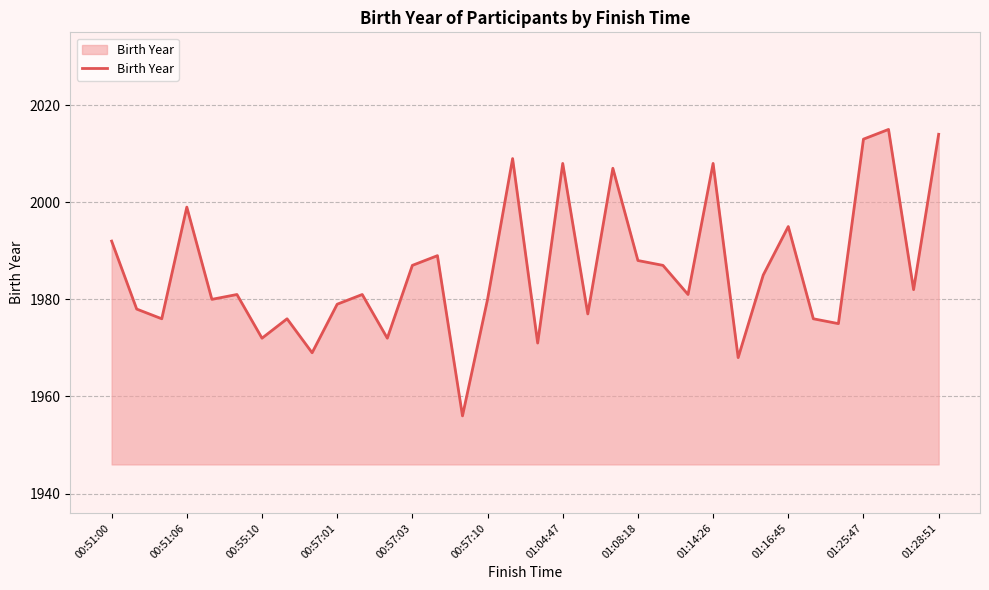

What is the difference between the maximum and minimum values?

59